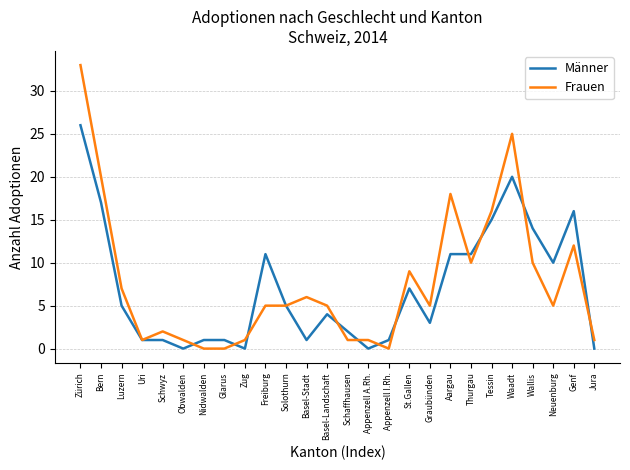

How many values in the Männer series are below 5?

13